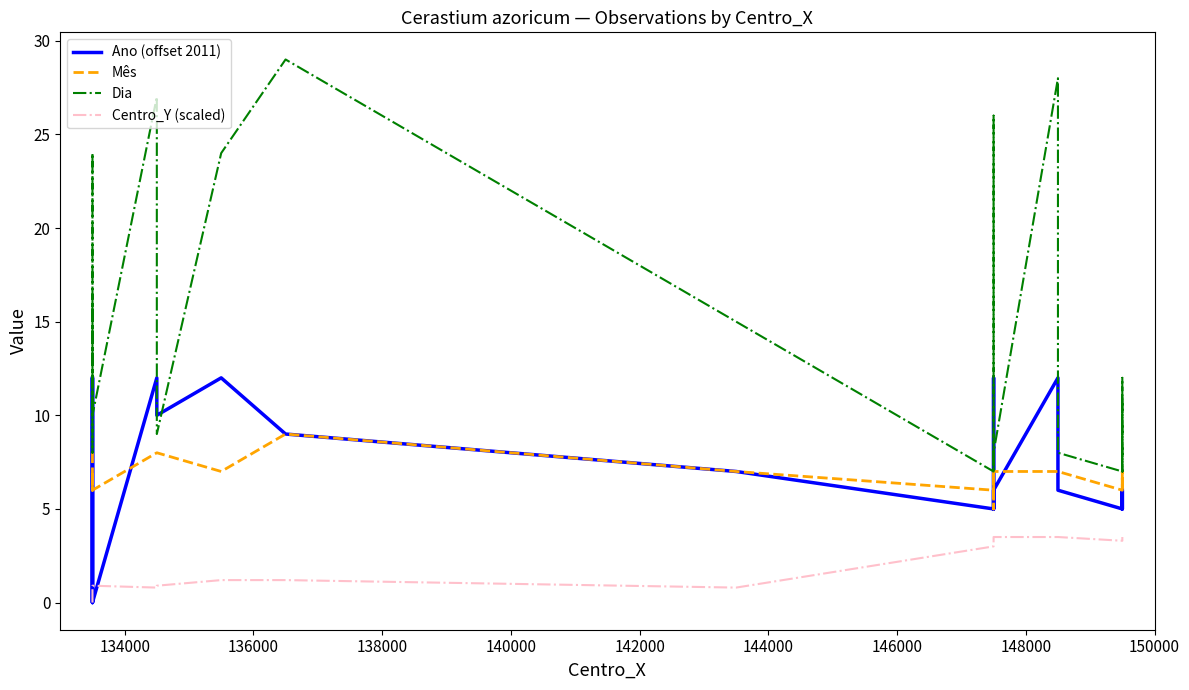

How many data points in Centro_Y (scaled) are less than 3?

12